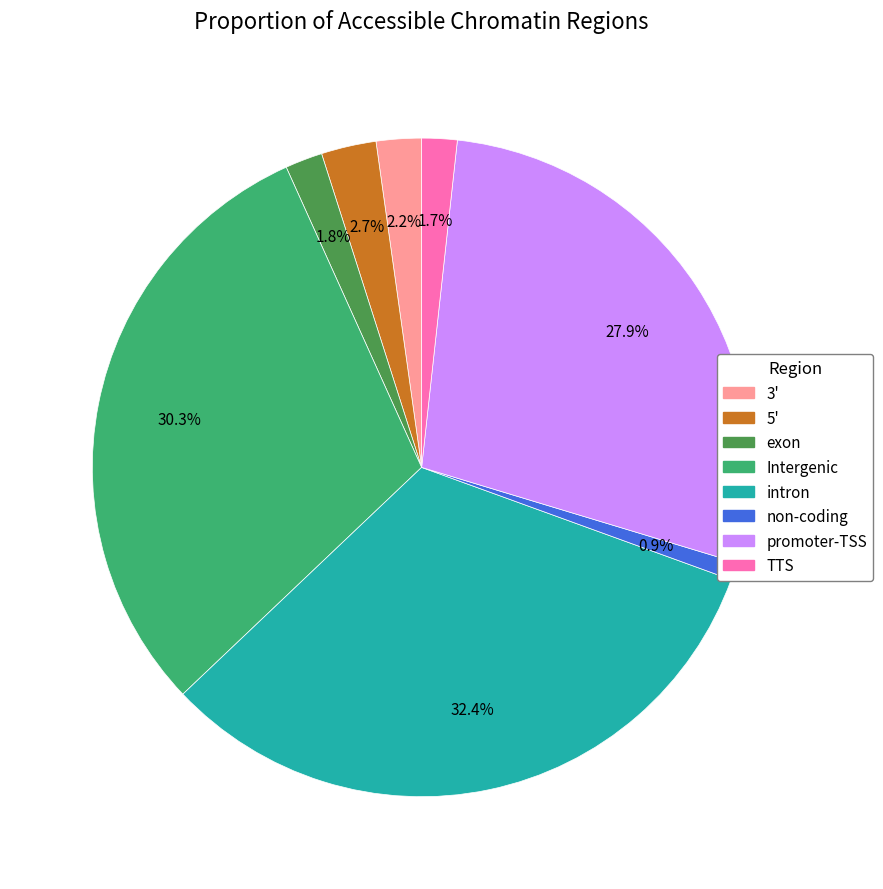

Count the number of slices in the pie.

8